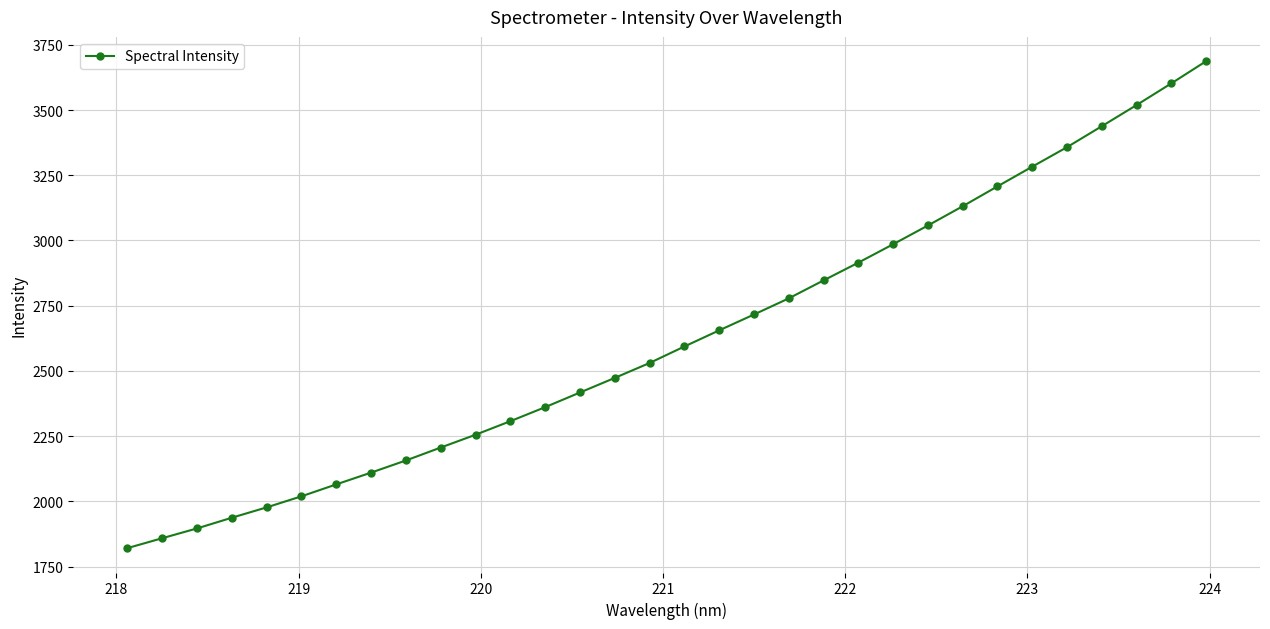

What is the difference between the maximum and minimum values?

1866.3